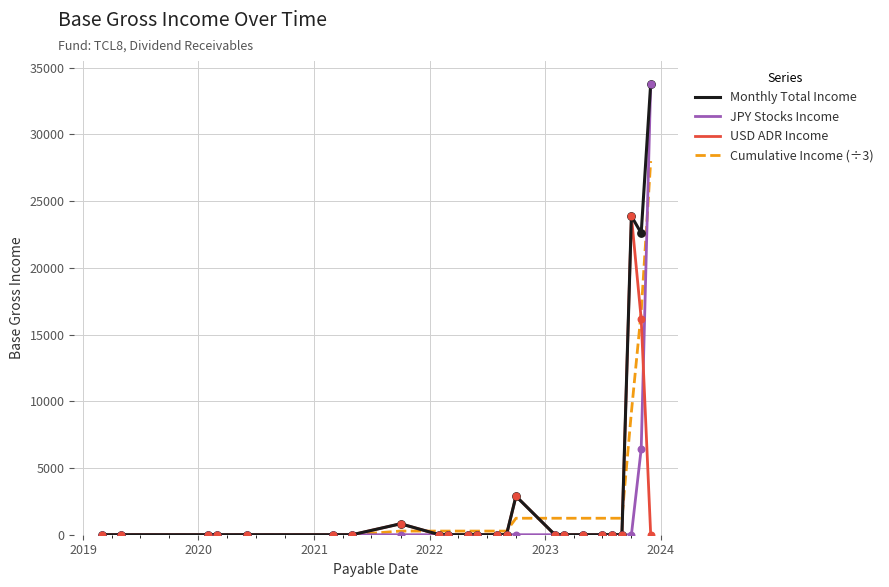

What is the highest value of the Monthly Total Income series?

33800.4